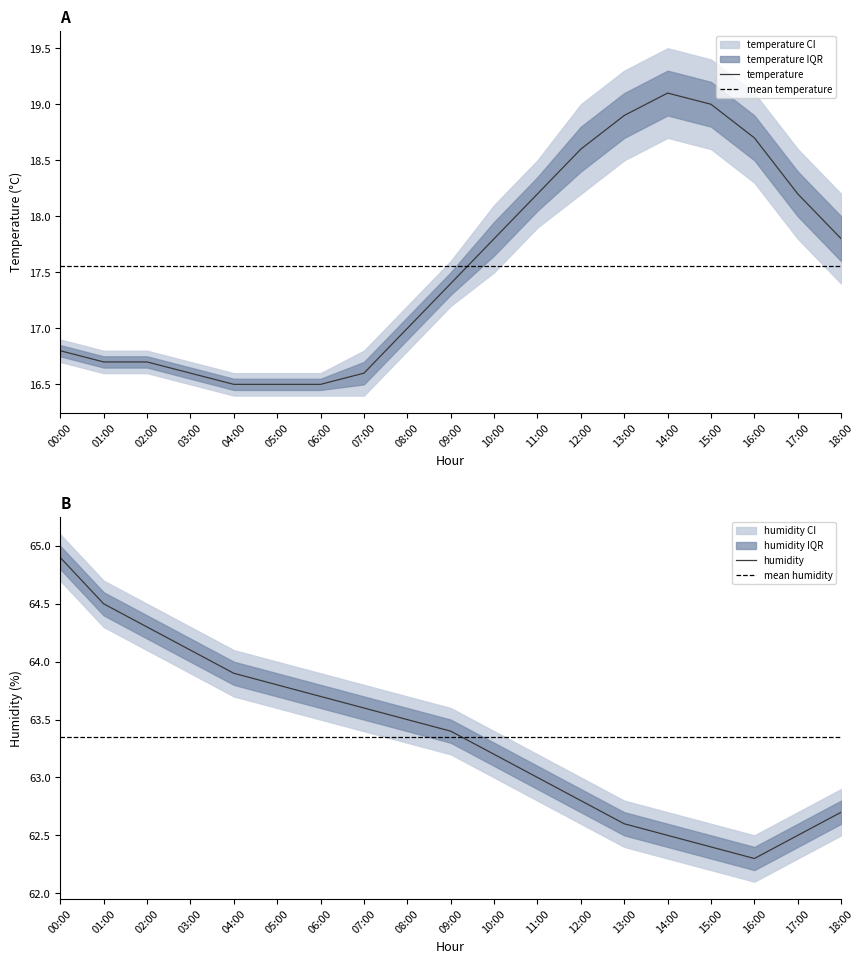

The temp_lower series shows 16.4 at 05:00. True or false?

True